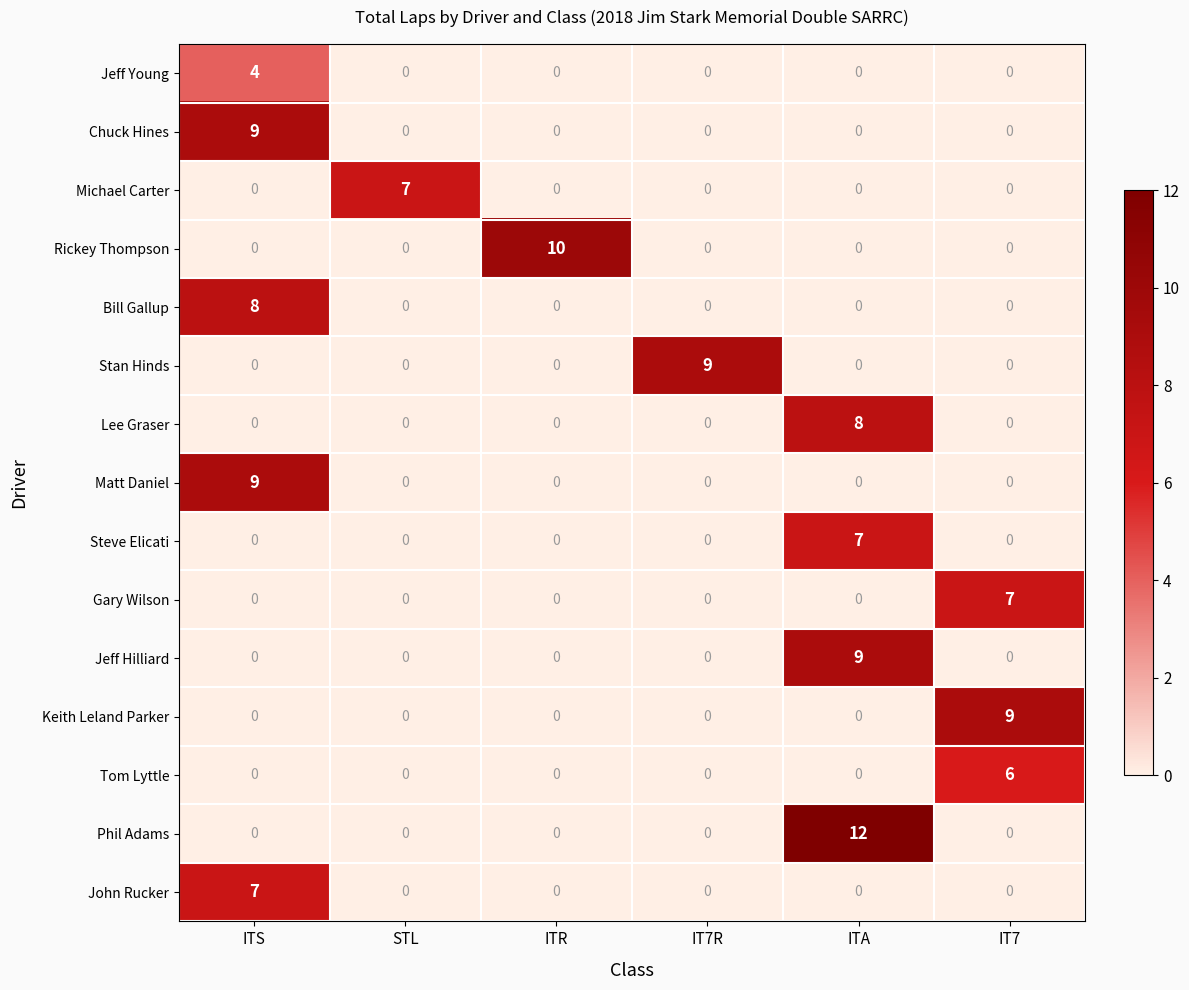

Which series changed the most between IT7R and ITA?

Phil Adams